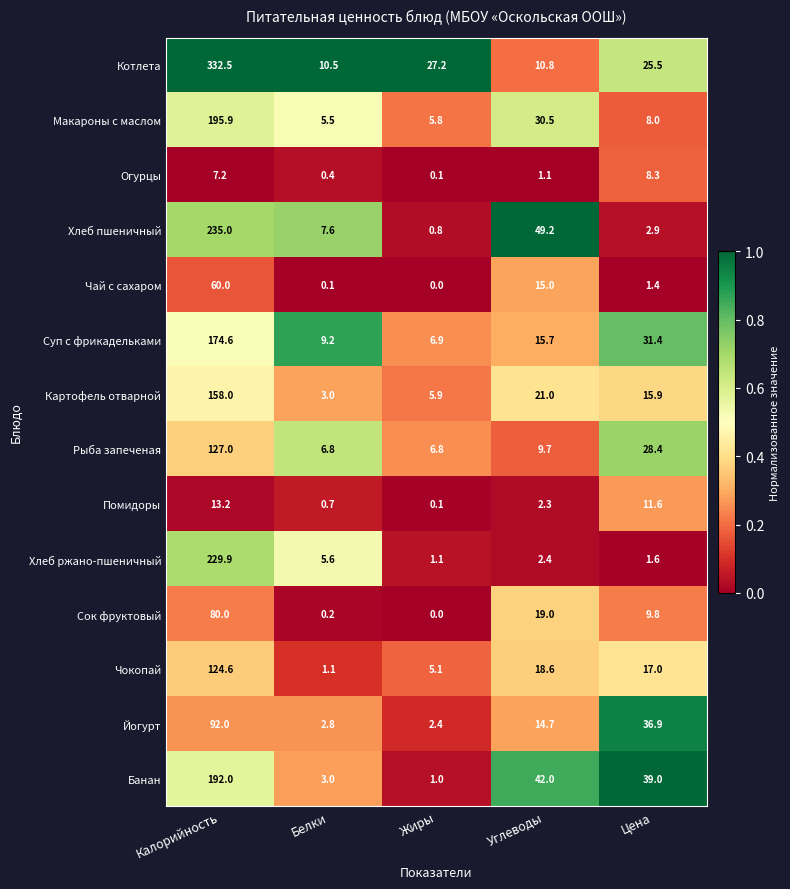

What is the difference between the Банан values at Жиры and Белки?

2.0